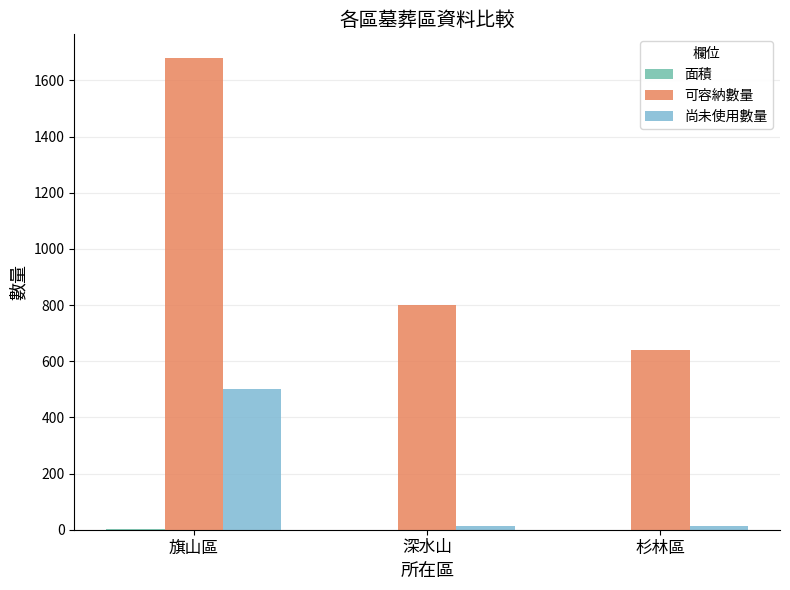

The value of 可容納數量 at 杉林區 is 956.3. True or false?

False